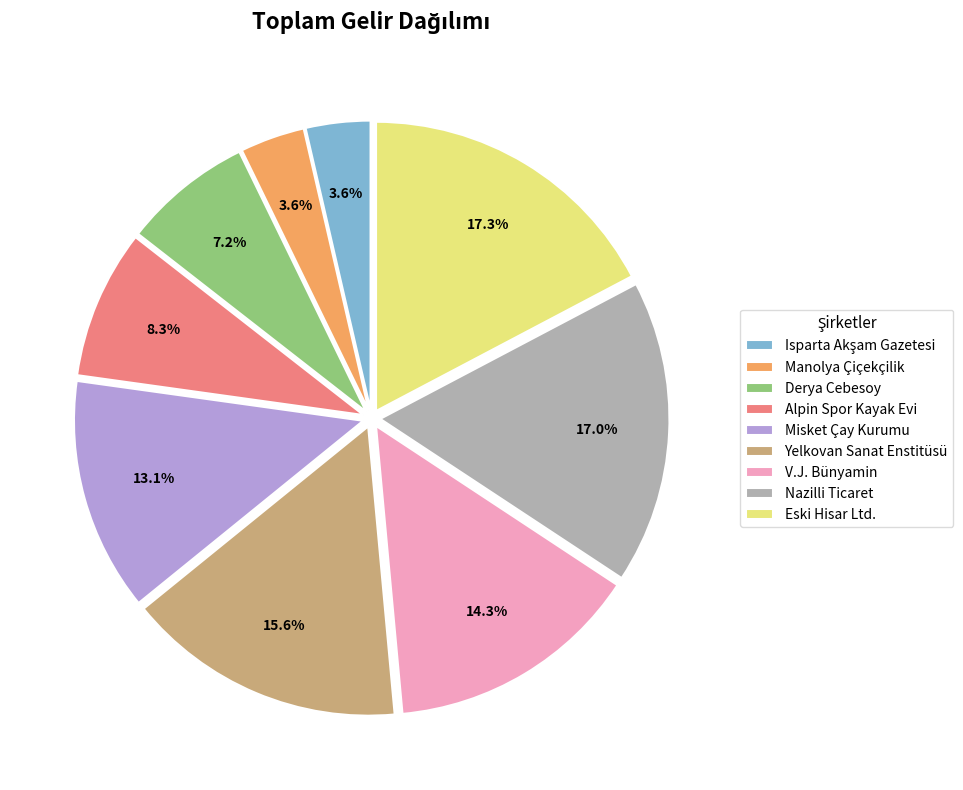

Between Misket Çay Kurumu and V.J. Bünyamin, which is larger?

V.J. Bünyamin